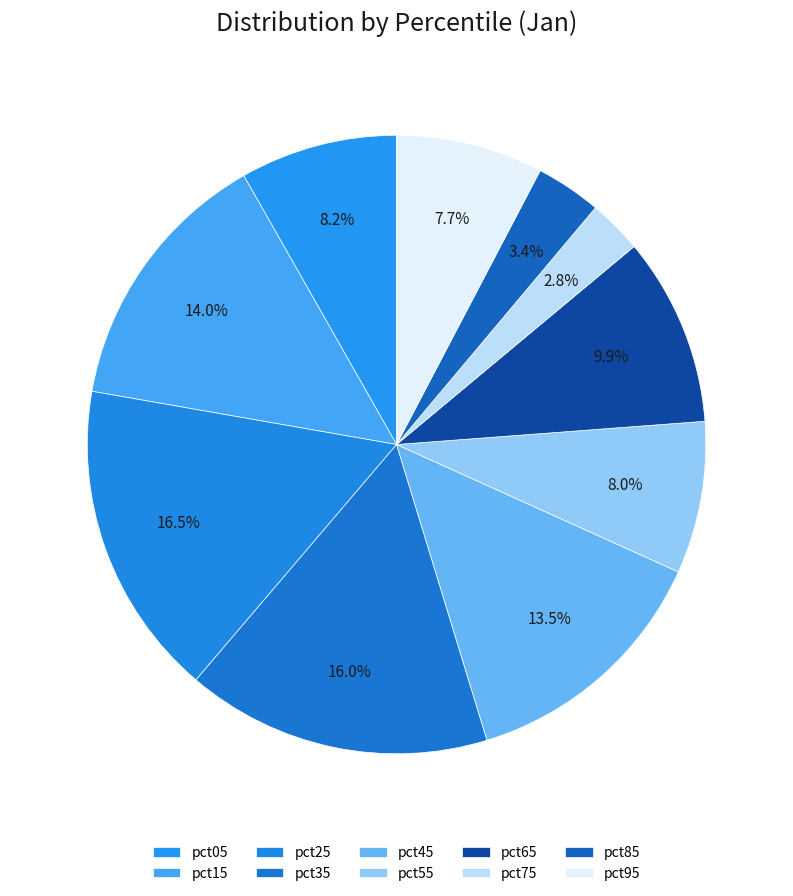

How many segments does this pie chart have?

10